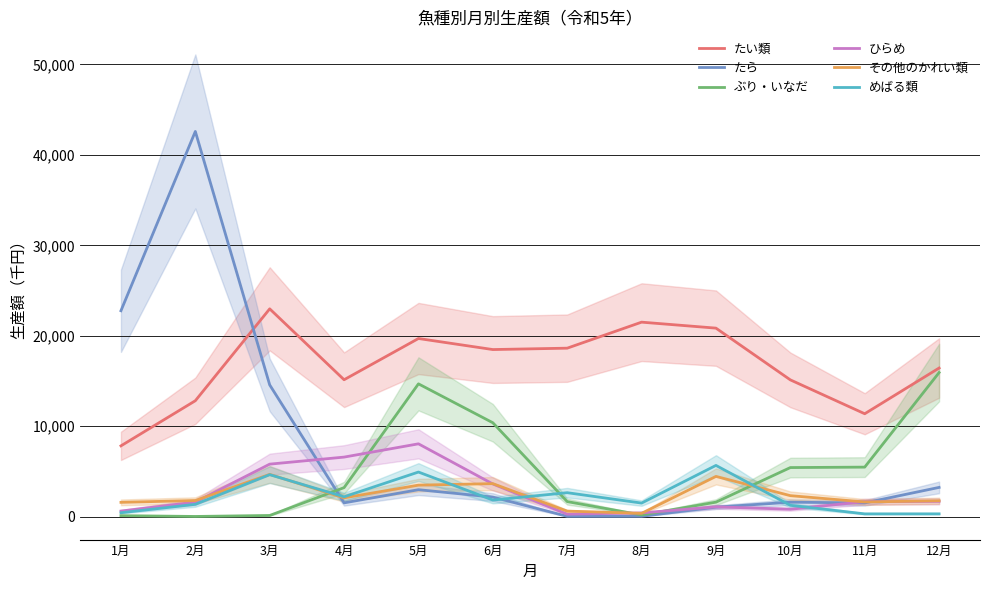

The value of めばる類 at 12月 is 155. True or false?

False